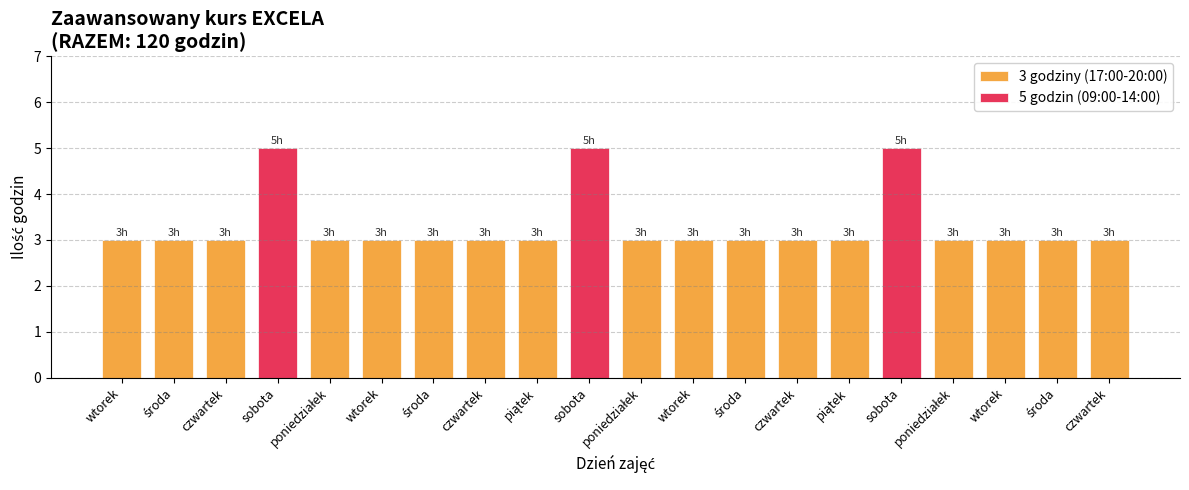

How many categories are shown in the chart?

20